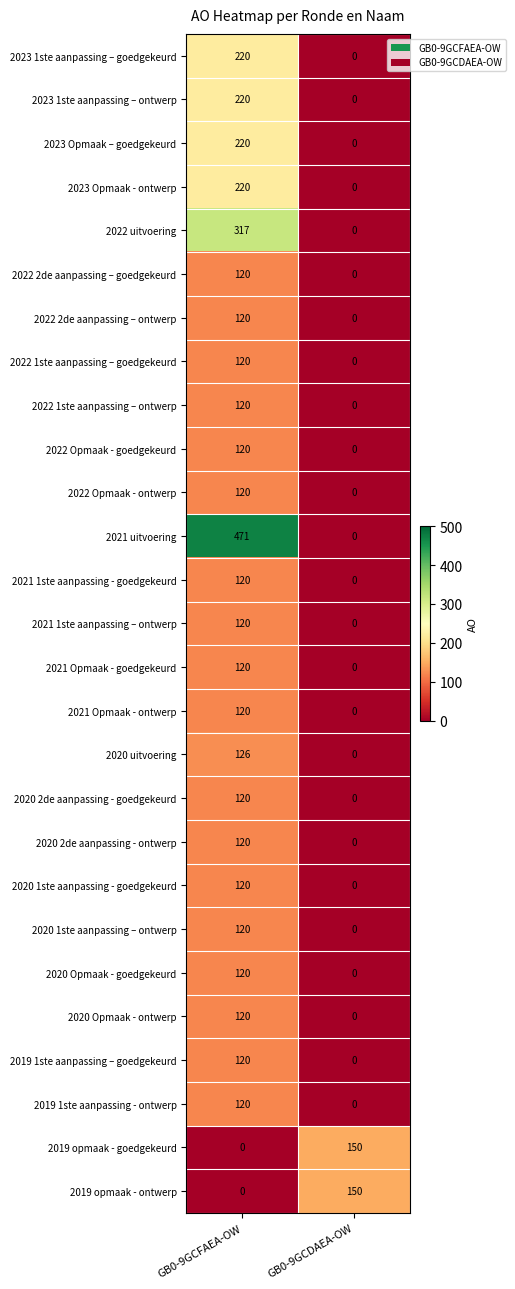

What is the spread (max minus min) of values at GB0-9GCFAEA-OW?

471